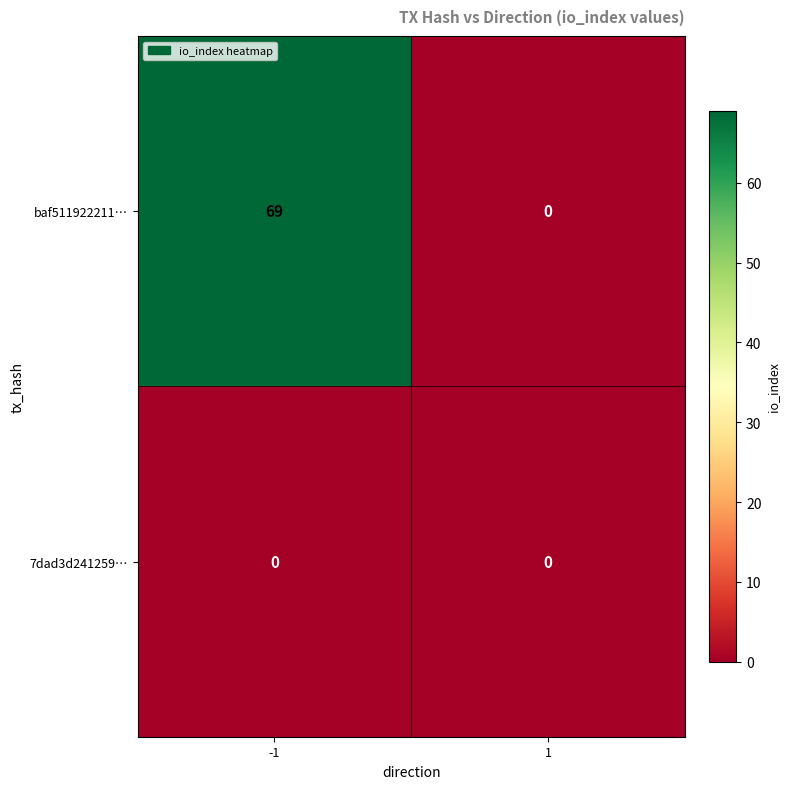

What is the maximum value shown in the chart?

69